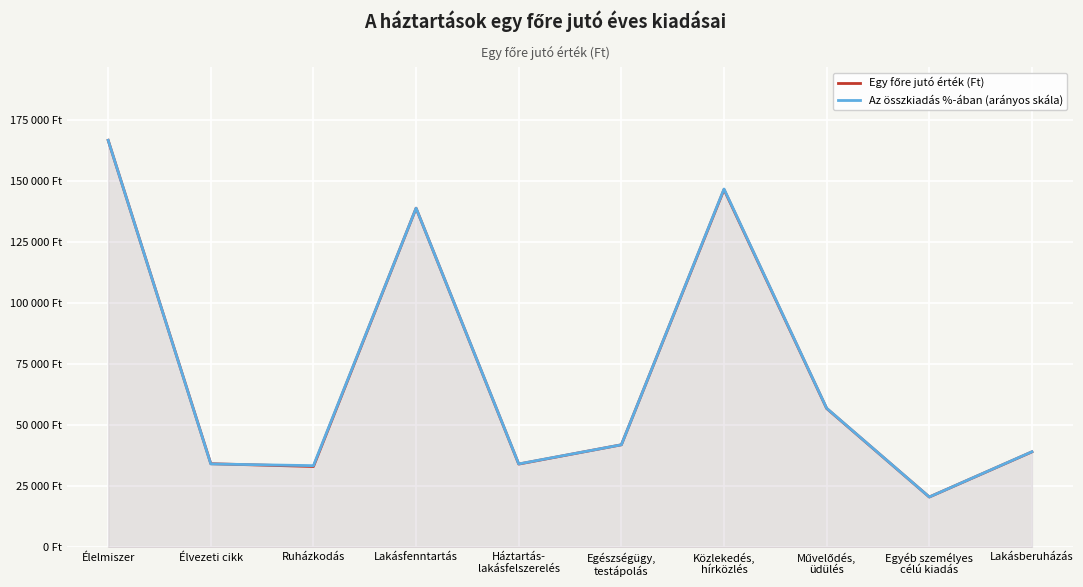

At which category does the chart reach its peak across all series?

Élelmiszer